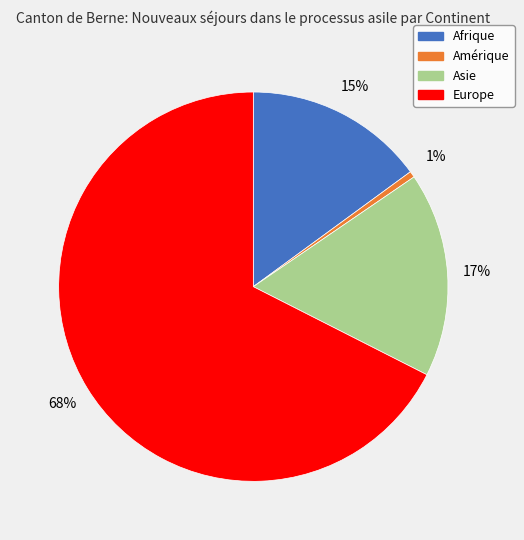

Count the number of slices in the pie.

4